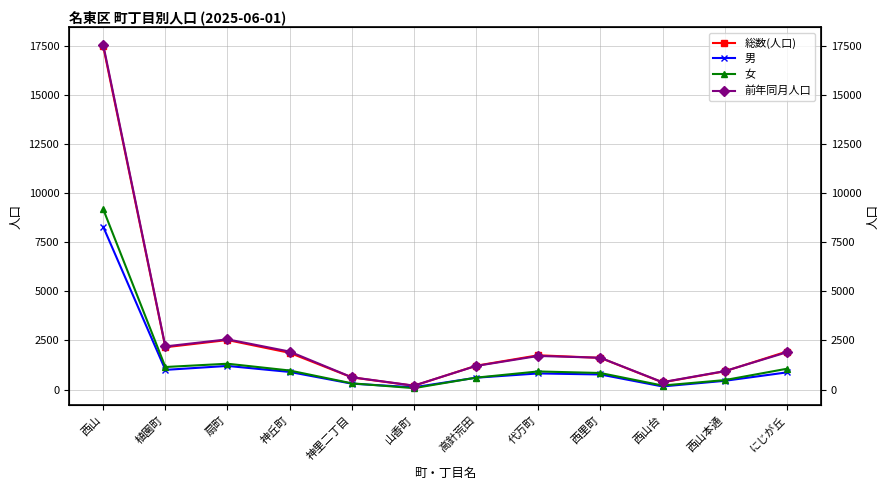

What position from the right is にじが丘?

1